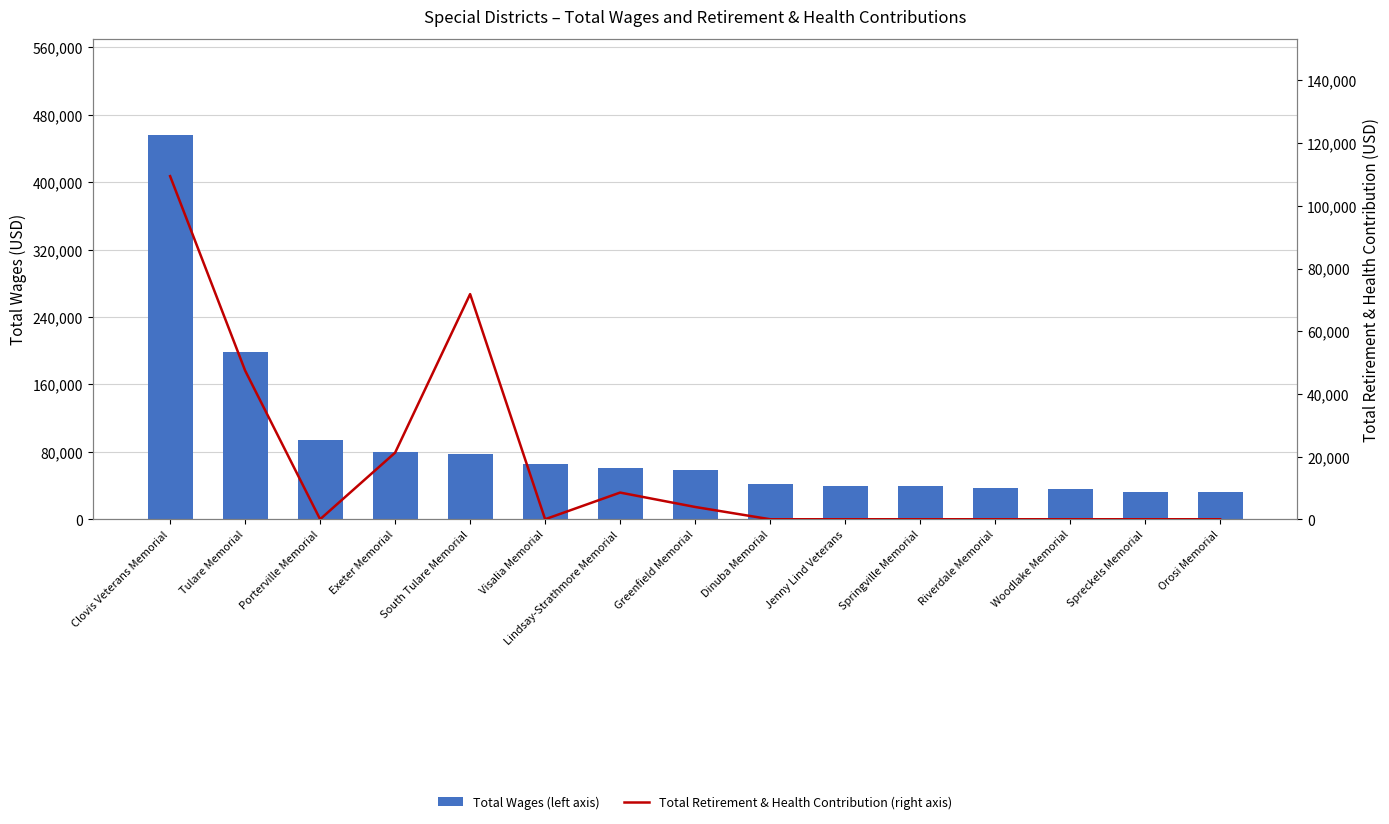

Reading left to right, what are all the values shown in this chart?

Total Wages (left axis): Clovis Veterans Memorial=456129	Tulare Memorial=198940	Porterville Memorial=93838	Exeter Memorial=79348	South Tulare Memorial=77430	Visalia Memorial=65551	Lindsay-Strathmore Memorial=60658	Greenfield Memorial=58129	Dinuba Memorial=41465	Jenny Lind Veterans=39651	Springville Memorial=39600	Riverdale Memorial=37620	Woodlake Memorial=36262	Spreckels Memorial=32488	Orosi Memorial=32000
Total Retirement & Health Contribution (right axis): Clovis Veterans Memorial=109477	Tulare Memorial=47445	Porterville Memorial=0	Exeter Memorial=21242	South Tulare Memorial=71839	Visalia Memorial=0	Lindsay-Strathmore Memorial=8511	Greenfield Memorial=3920	Dinuba Memorial=0	Jenny Lind Veterans=0	Springville Memorial=0	Riverdale Memorial=0	Woodlake Memorial=0	Spreckels Memorial=0	Orosi Memorial=0